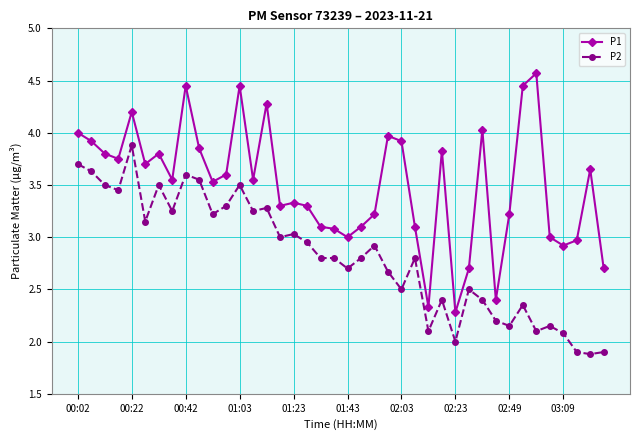

True or false: P1 has more than 0 interior local peaks.

True